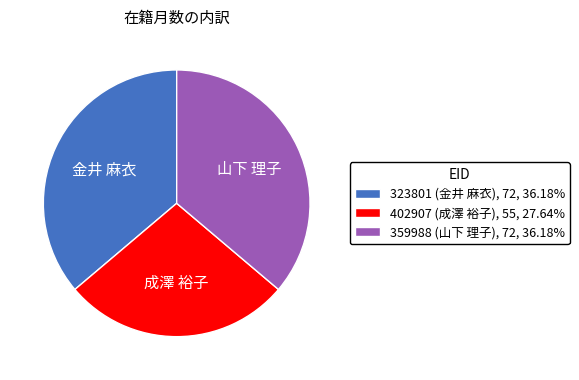

Which category has the smallest portion of the pie?

402907 (成澤 裕子)